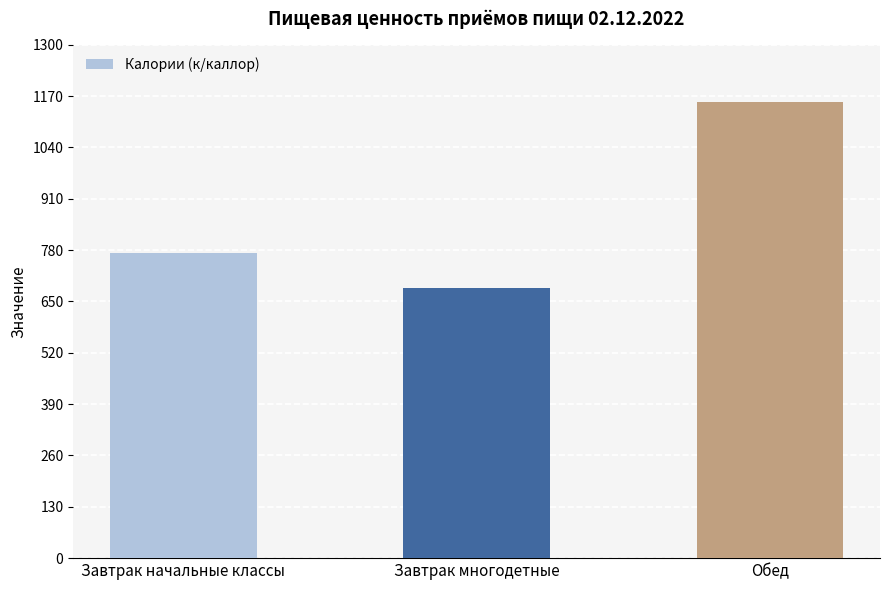

What is the label of the 1st bar from the left?

Завтрак начальные классы